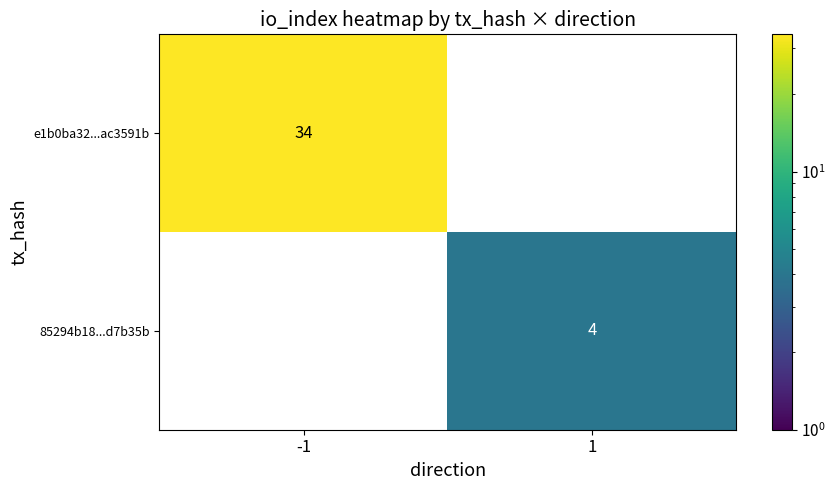

Is the value of e1b0ba32...ac3591b at -1 greater than the value of 85294b18...d7b35b at 1?

Yes